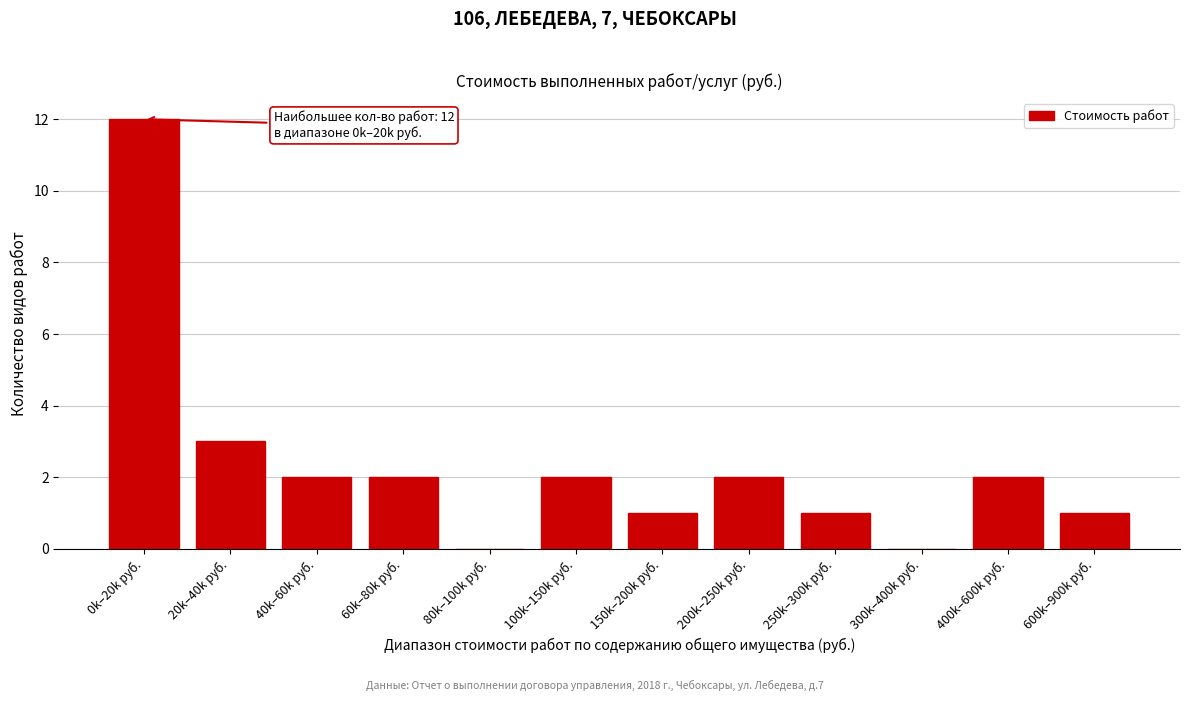

Reading right to left, extract all data points from this chart.

600k–900k руб.=1	400k–600k руб.=2	300k–400k руб.=0	250k–300k руб.=1	200k–250k руб.=2	150k–200k руб.=1	100k–150k руб.=2	80k–100k руб.=0	60k–80k руб.=2	40k–60k руб.=2	20k–40k руб.=3	0k–20k руб.=12